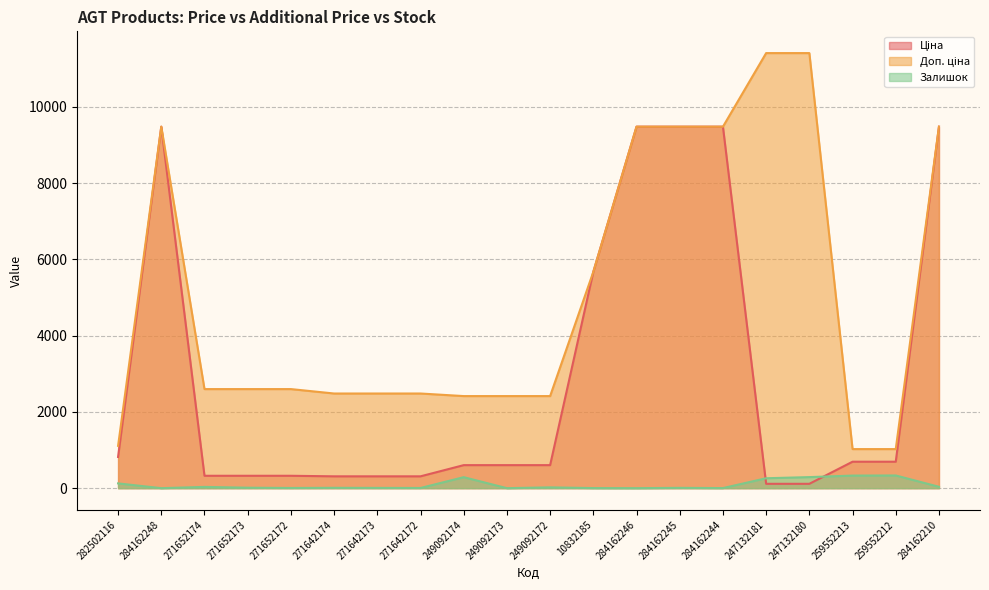

What is the spread (max minus min) of values at 284162248?

9480.1